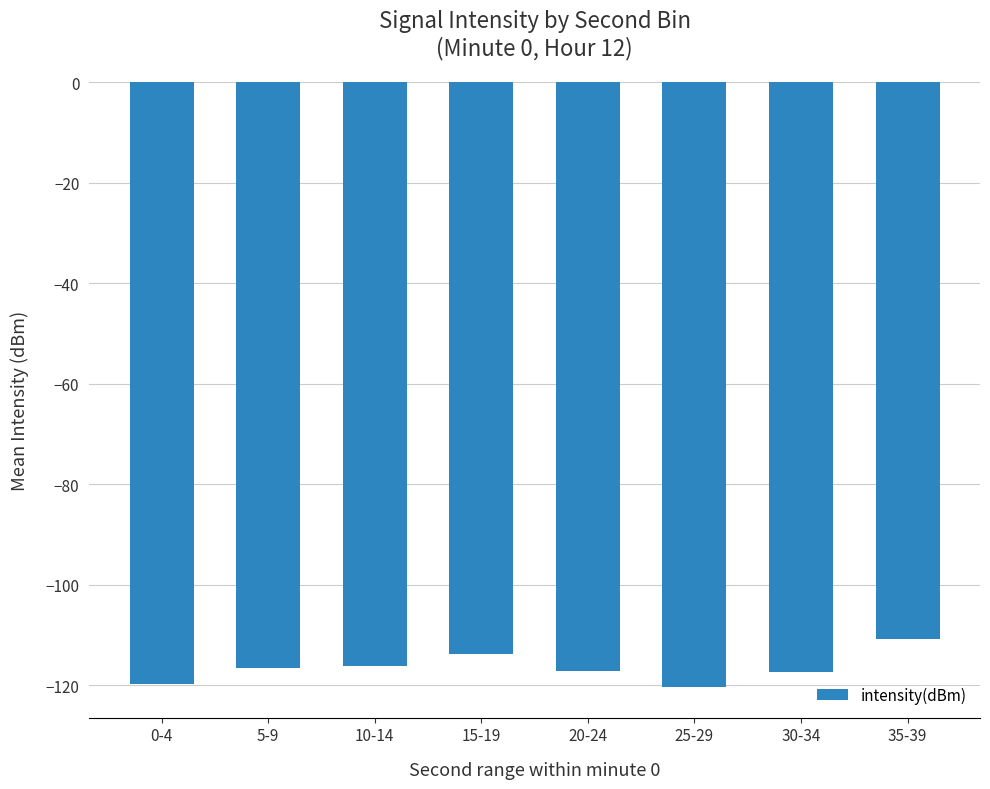

True or false: the data shows -44.0 at 30-34.

False